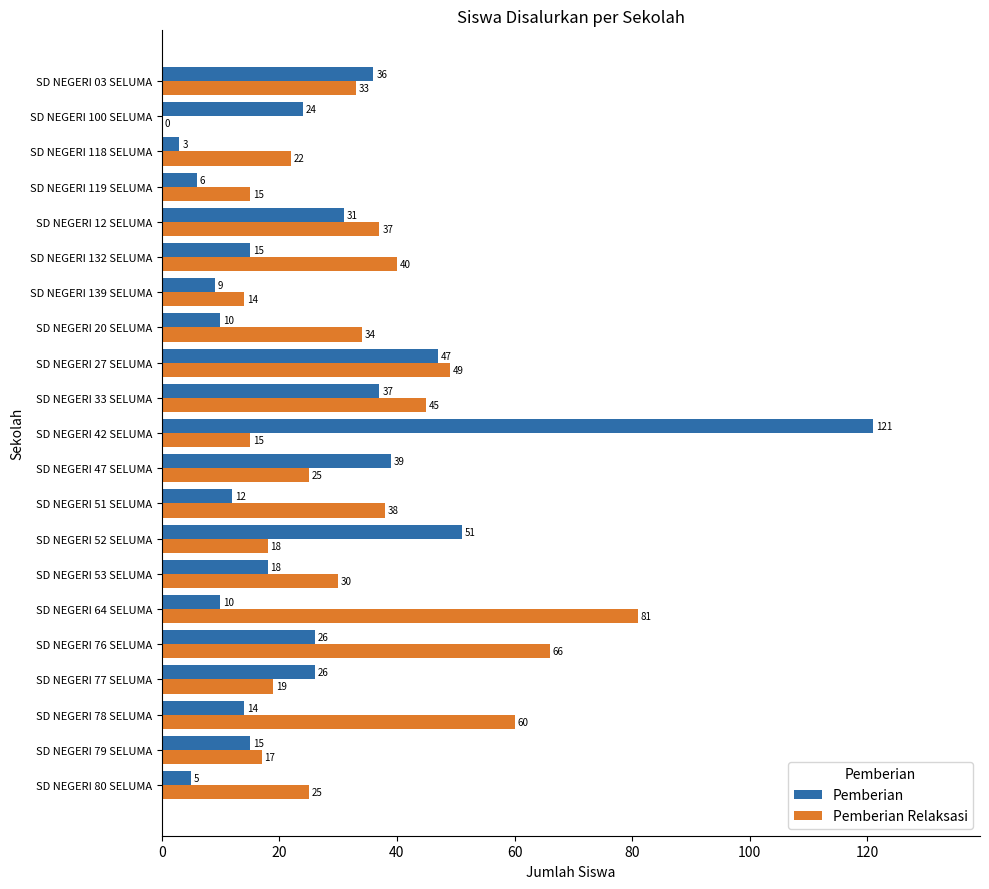

What is the approximate value of Pemberian at SD NEGERI 64 SELUMA?

10